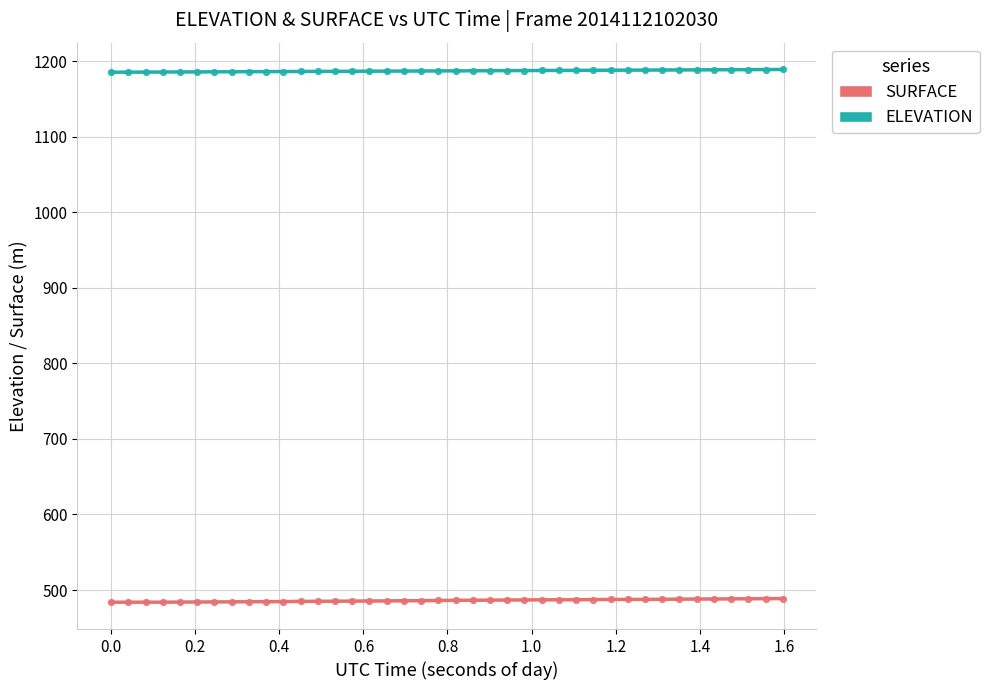

Which series has the largest Y range (max minus min)?

SURFACE